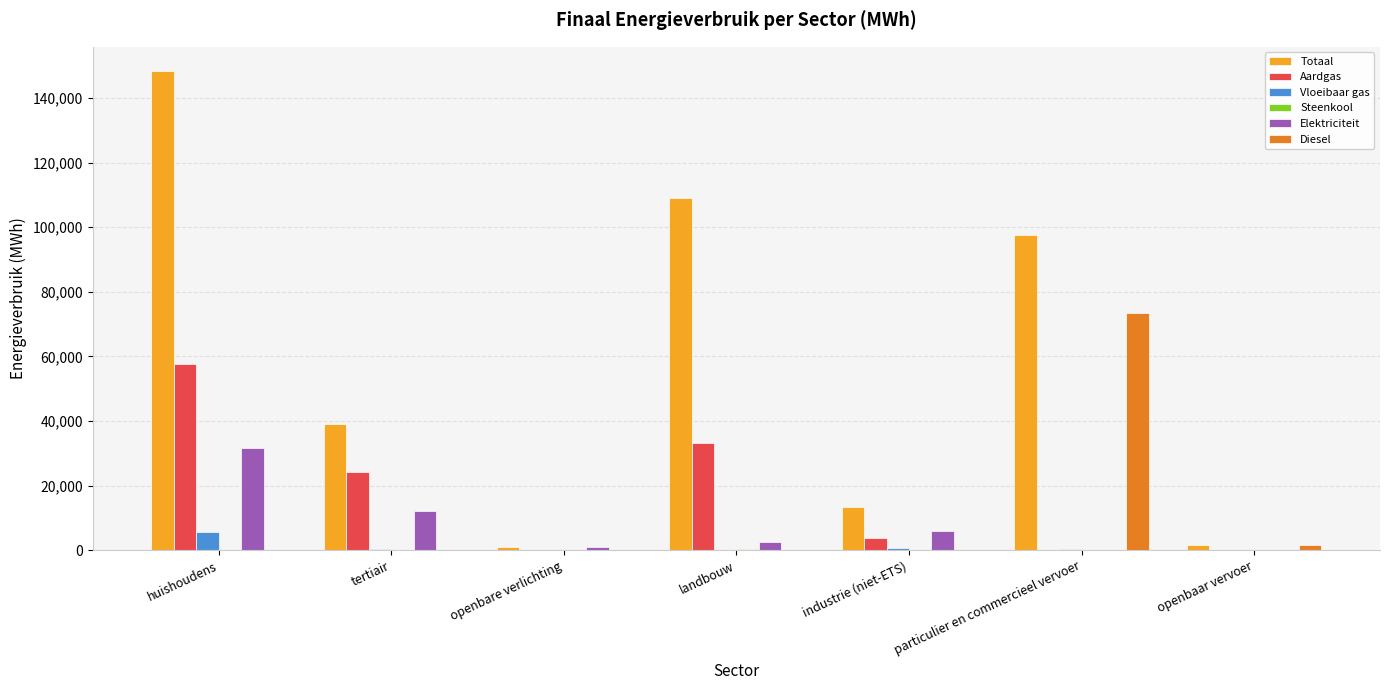

Does the chart contain stacked bars?

No